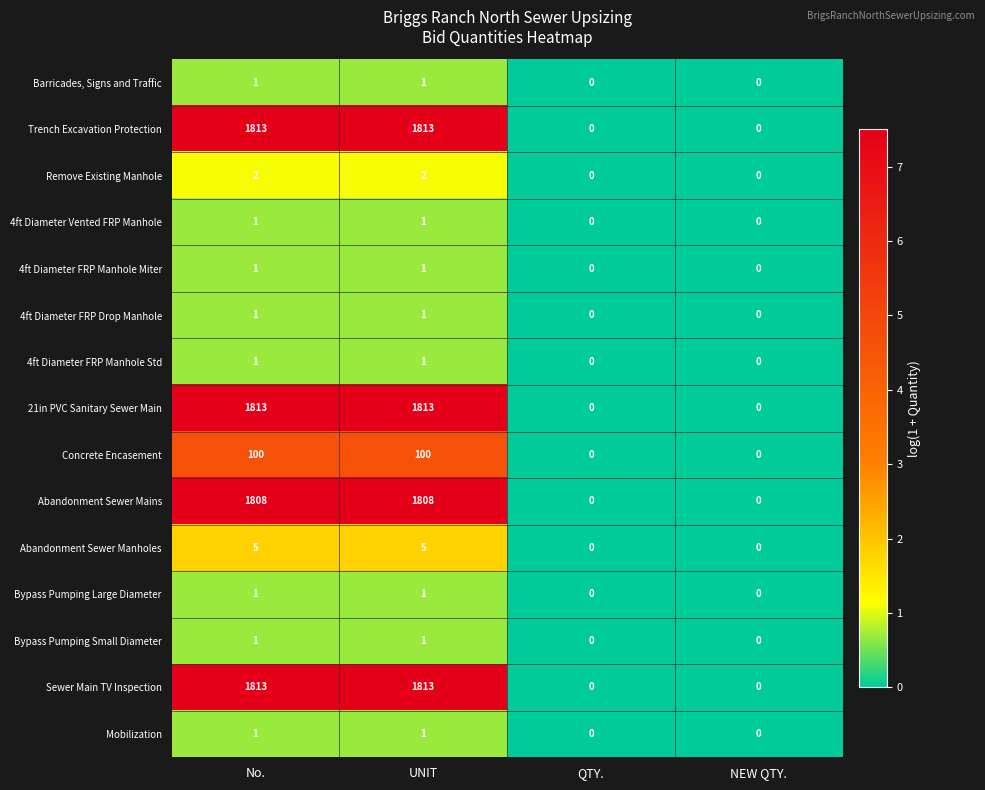

What is the difference between the Abandonment Sewer Mains values at UNIT and QTY.?

1808